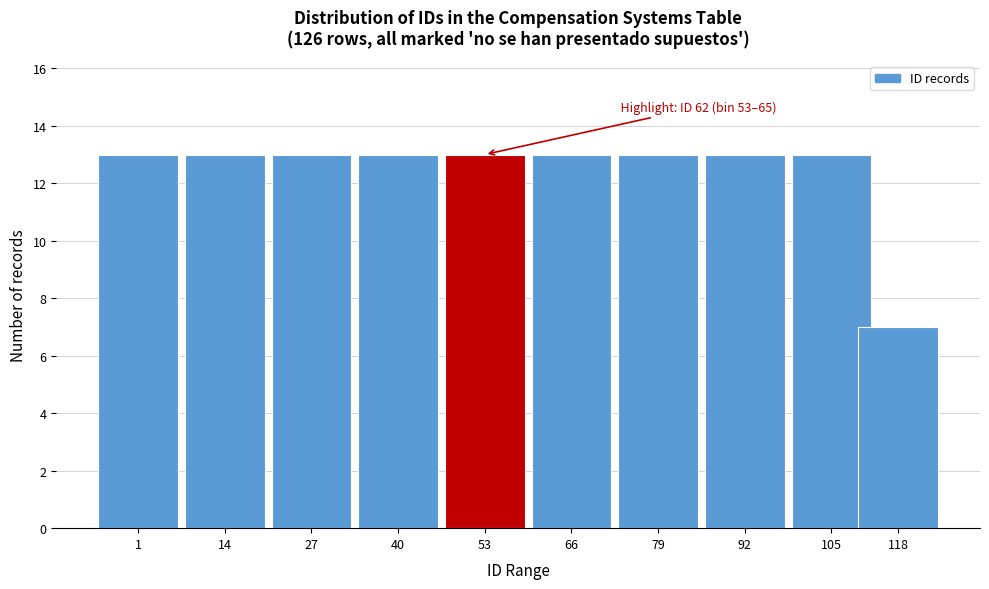

Reading left to right, extract all data points from this chart.

1=13	14=13	27=13	40=13	53=13	66=13	79=13	92=13	105=13	118=7